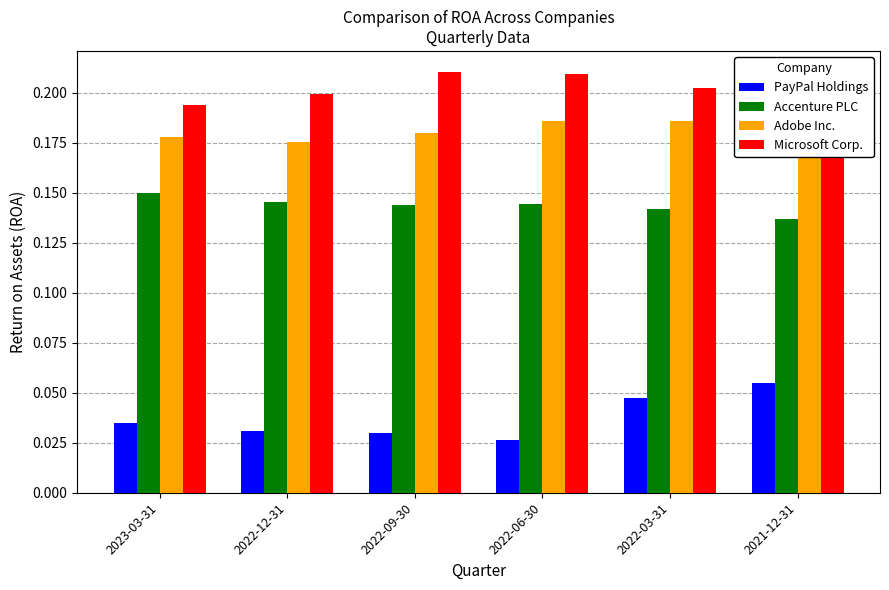

How many Accenture PLC values are between 0 and 1?

6